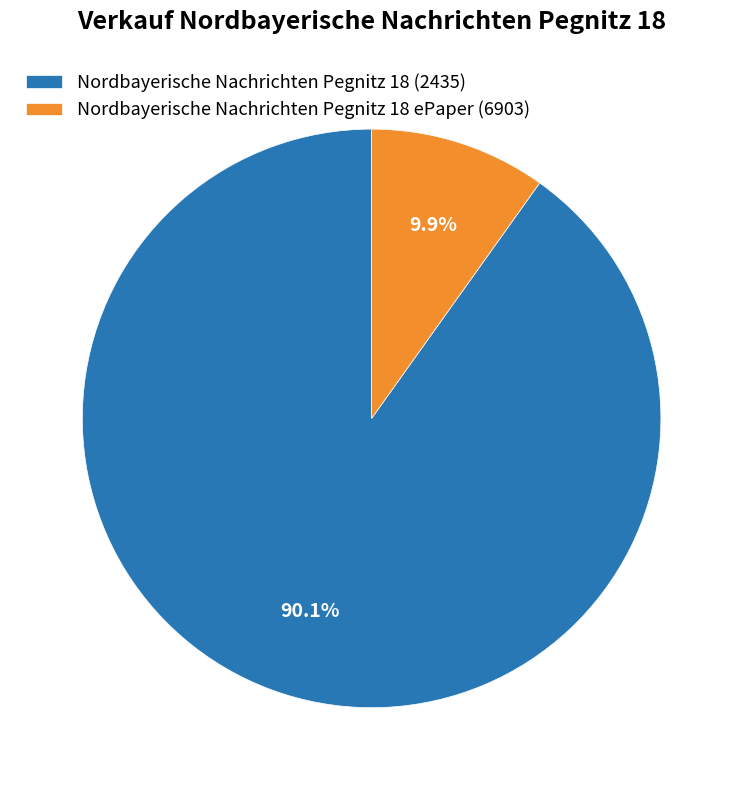

Which slice is the smallest?

Nordbayerische Nachrichten Pegnitz 18 ePaper (6903)